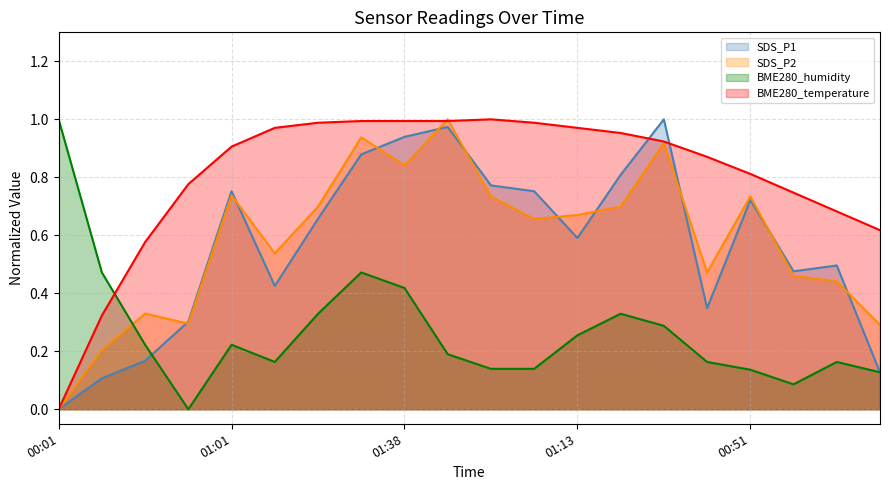

Which category has the highest value across all series?

01:28